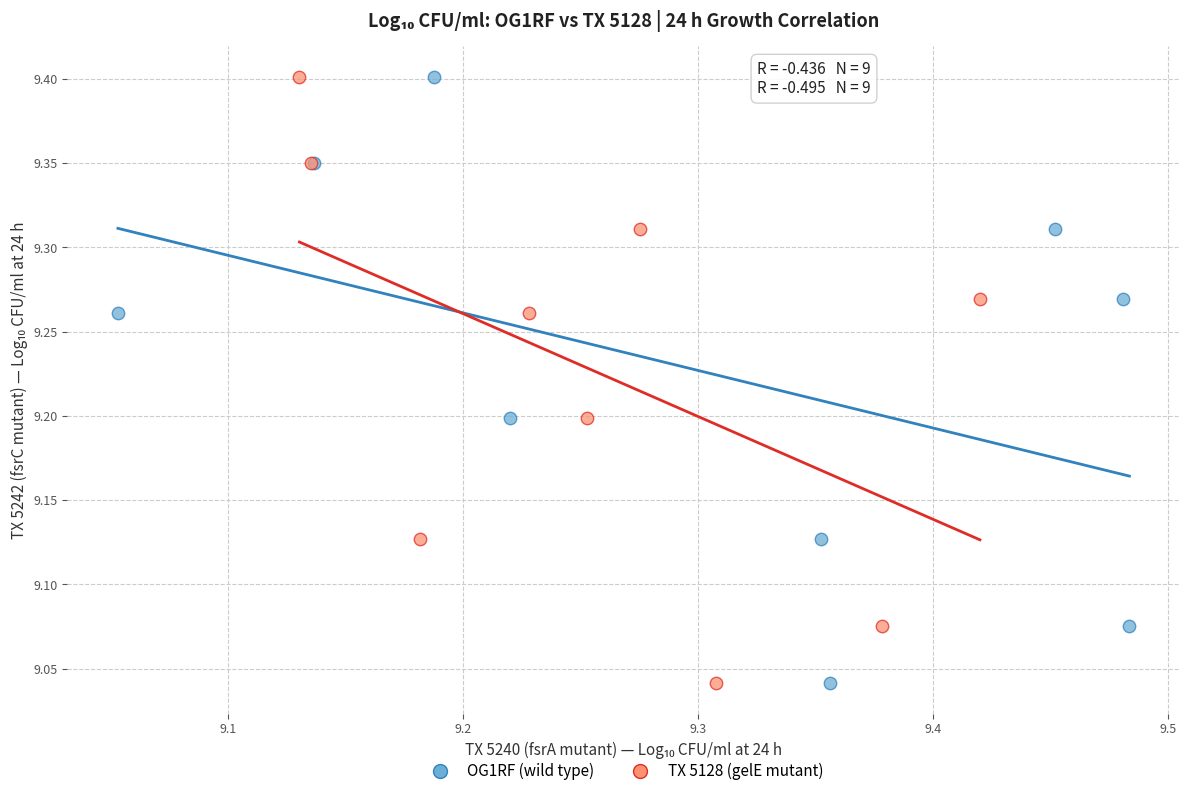

What are all the series names shown in the legend?

OG1RF (wild type), TX 5128 (gelE mutant)